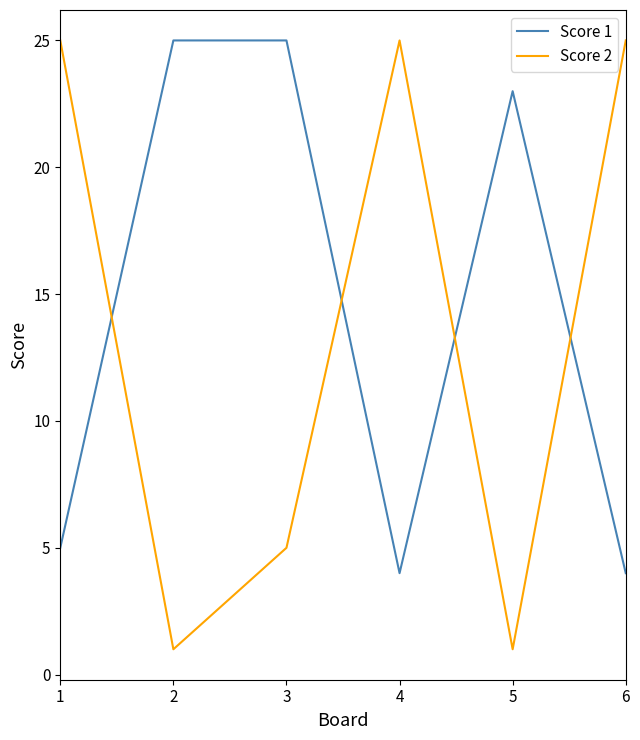

What is the lowest value of the Score 1 series?

4